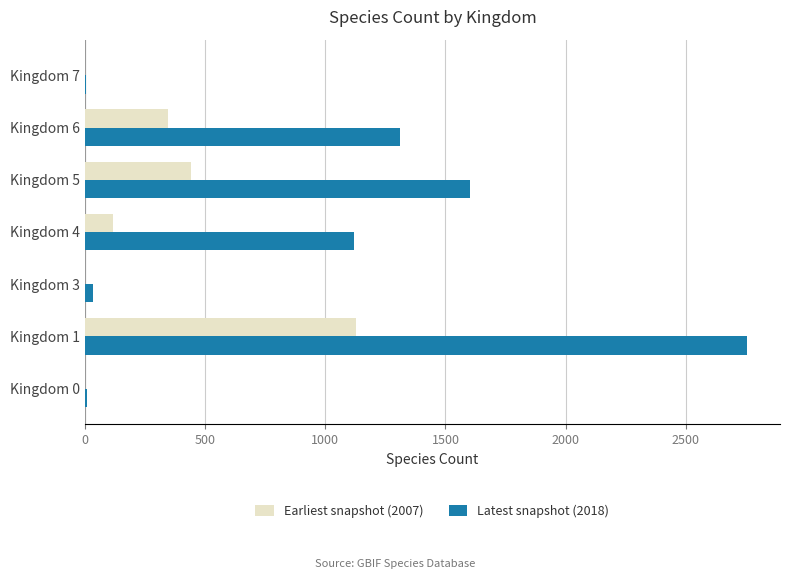

Where is Latest snapshot (2018) nearest to the value 1379?

Kingdom 6